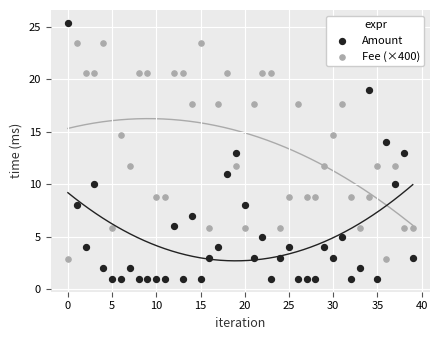

Across all data points, what is the range of Y values (max minus min)?

24.4